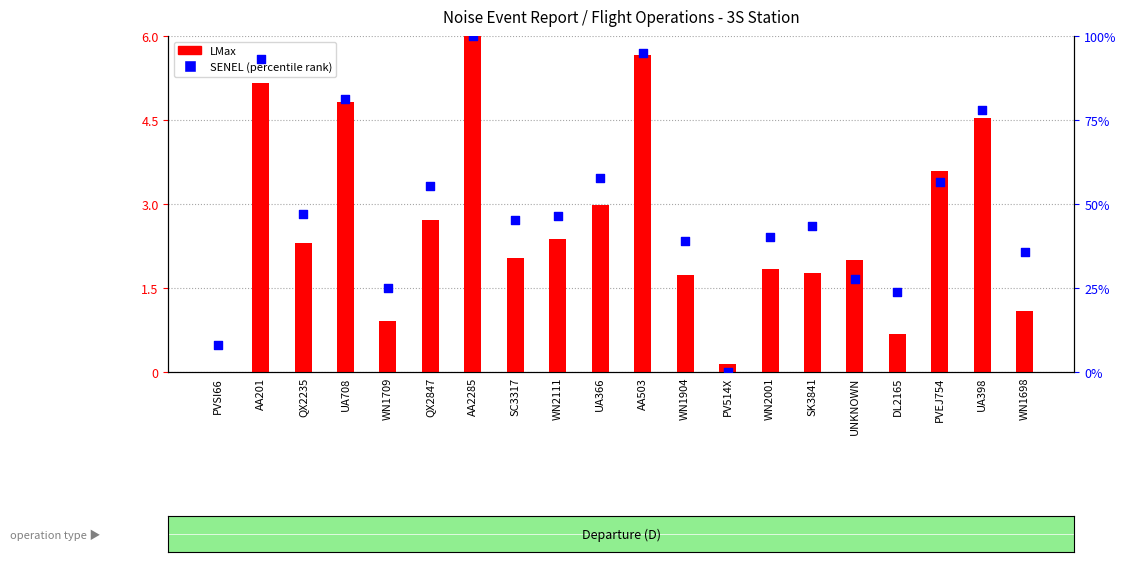

At which category is the sum across all series the highest?

AA2285